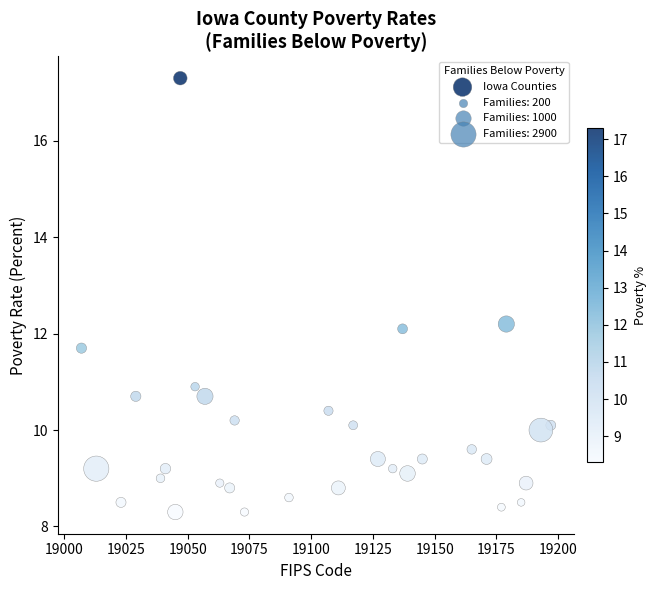

What Y value in the scatter plot is closest to 12?

12.1